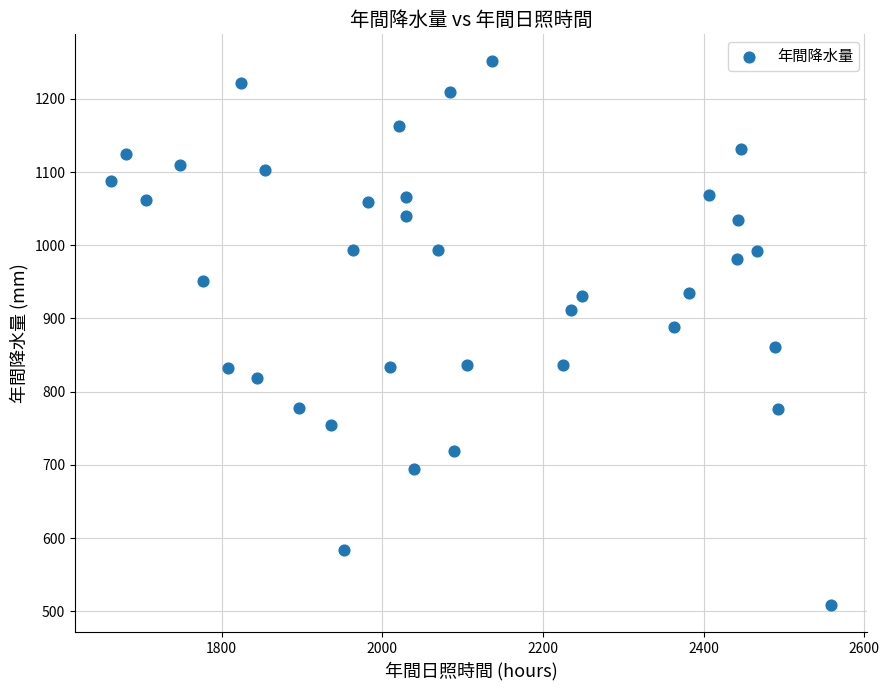

What is the range of Y values (max minus min)?

742